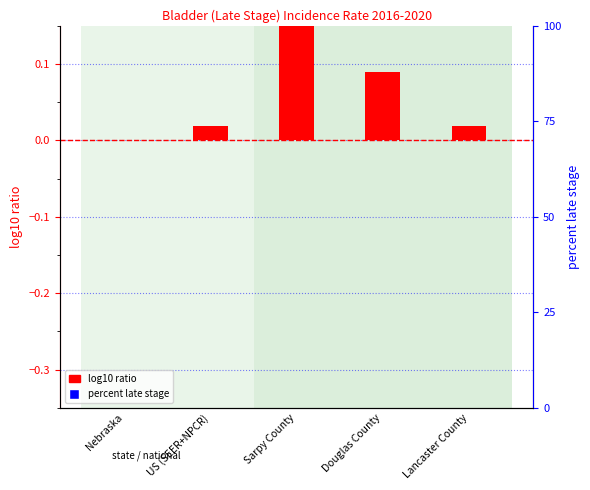

Which series has the largest total across all categories?

log10 ratio